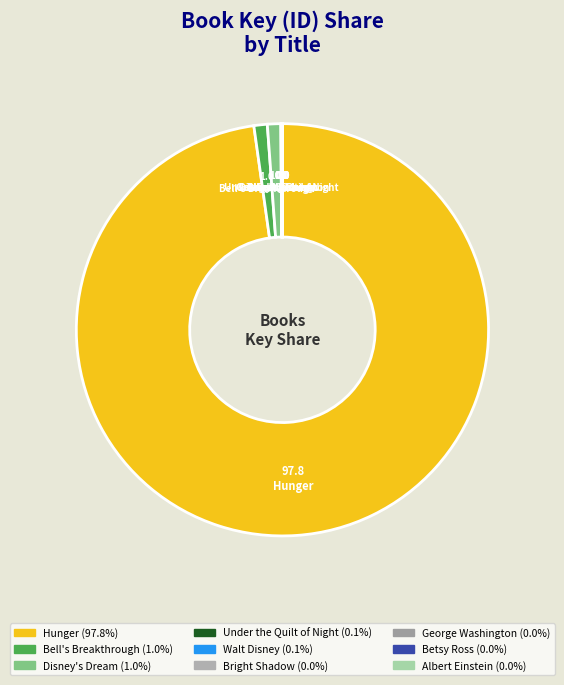

Between Disney's Dream and Betsy Ross, which is larger?

Disney's Dream